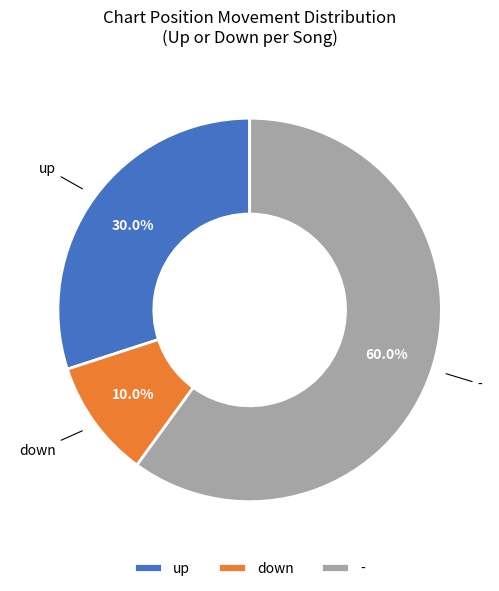

Which slice represents more than half of the pie?

-